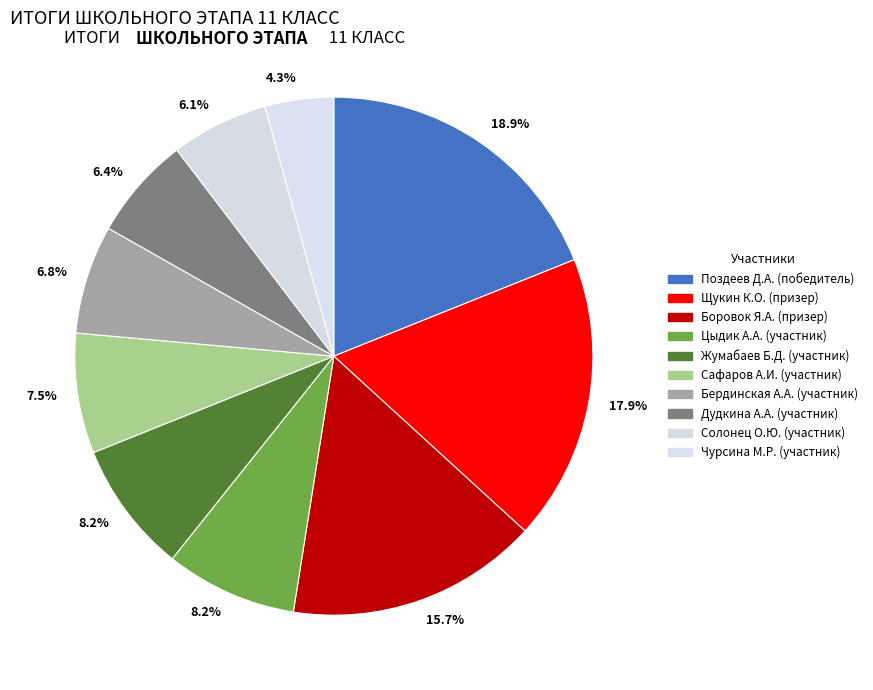

Which slice is the largest?

победитель